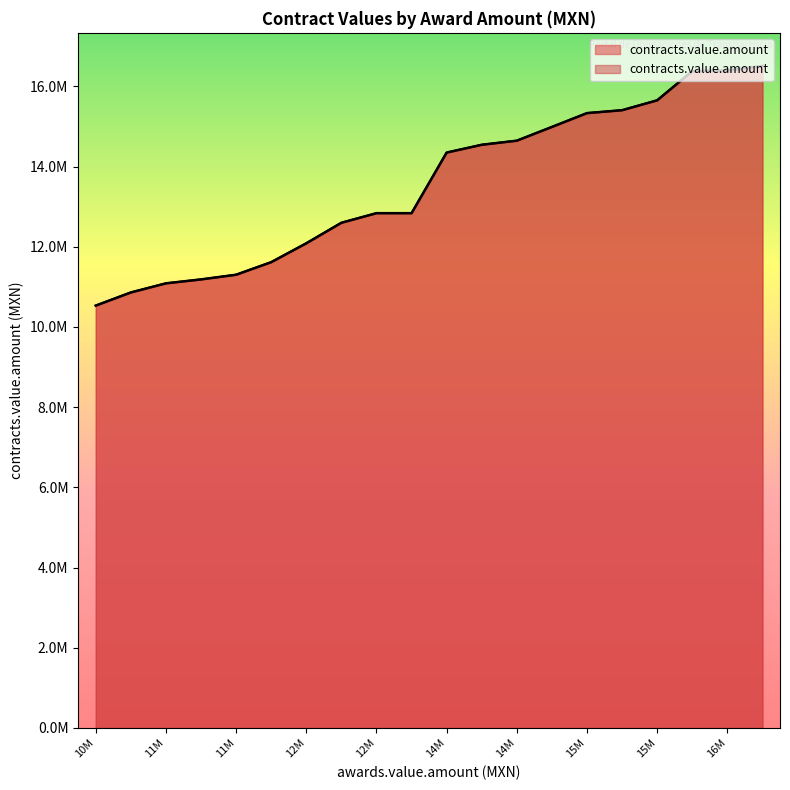

How many data points are above 14349160?

9